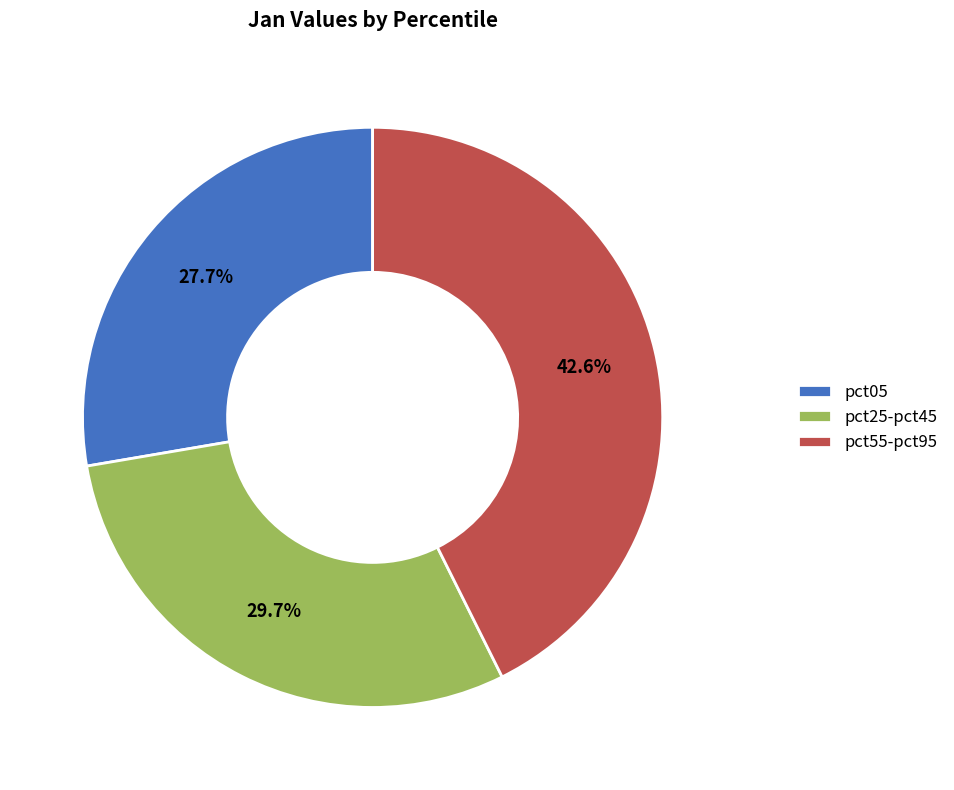

Rank the categories by value from lowest to highest.

pct05, pct25-pct45, pct55-pct95